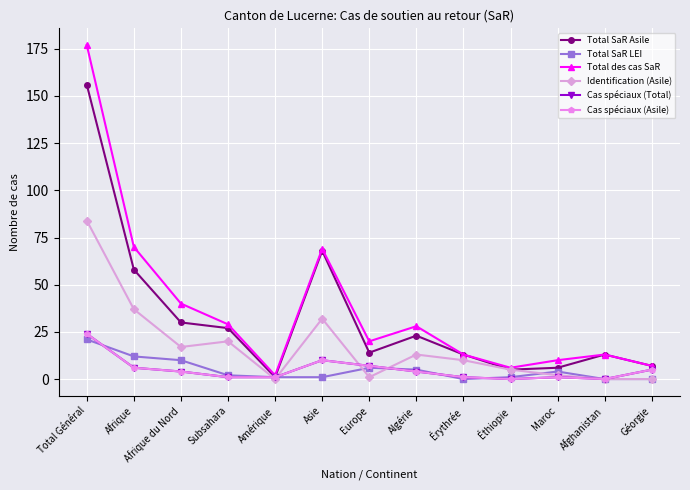

Is this an area chart (filled region under the line)?

No